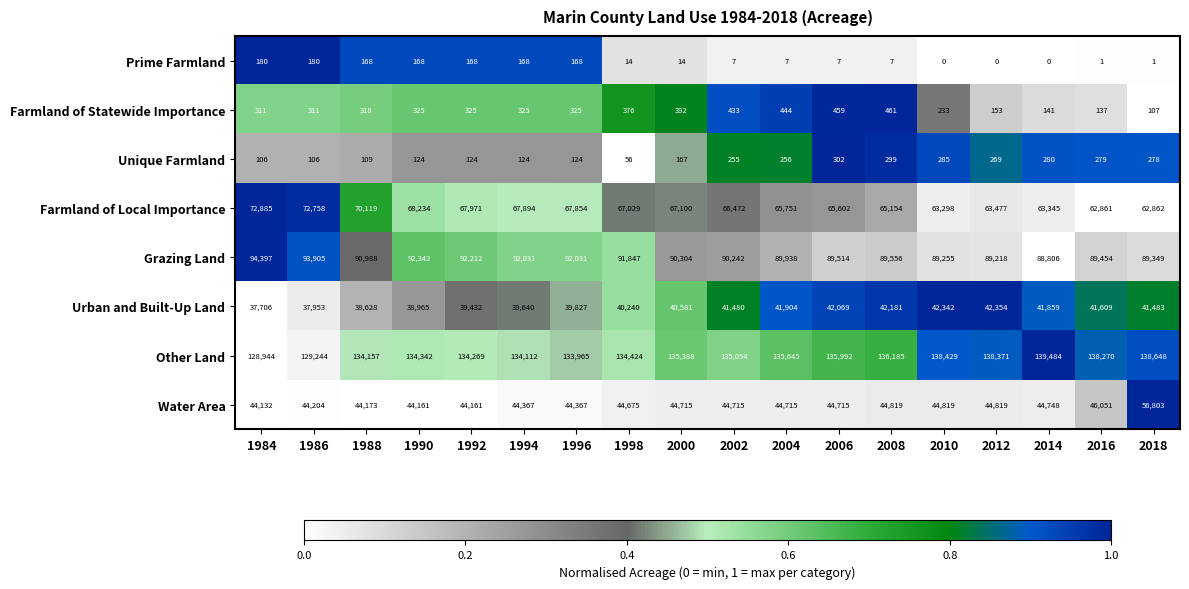

What is the difference between the highest and lowest values at 2016?

138269